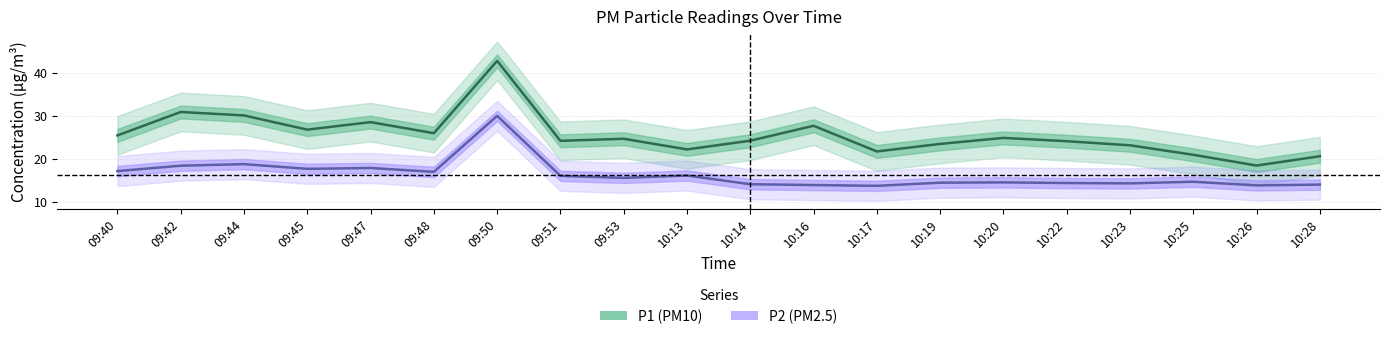

How many series are shown in this chart?

2